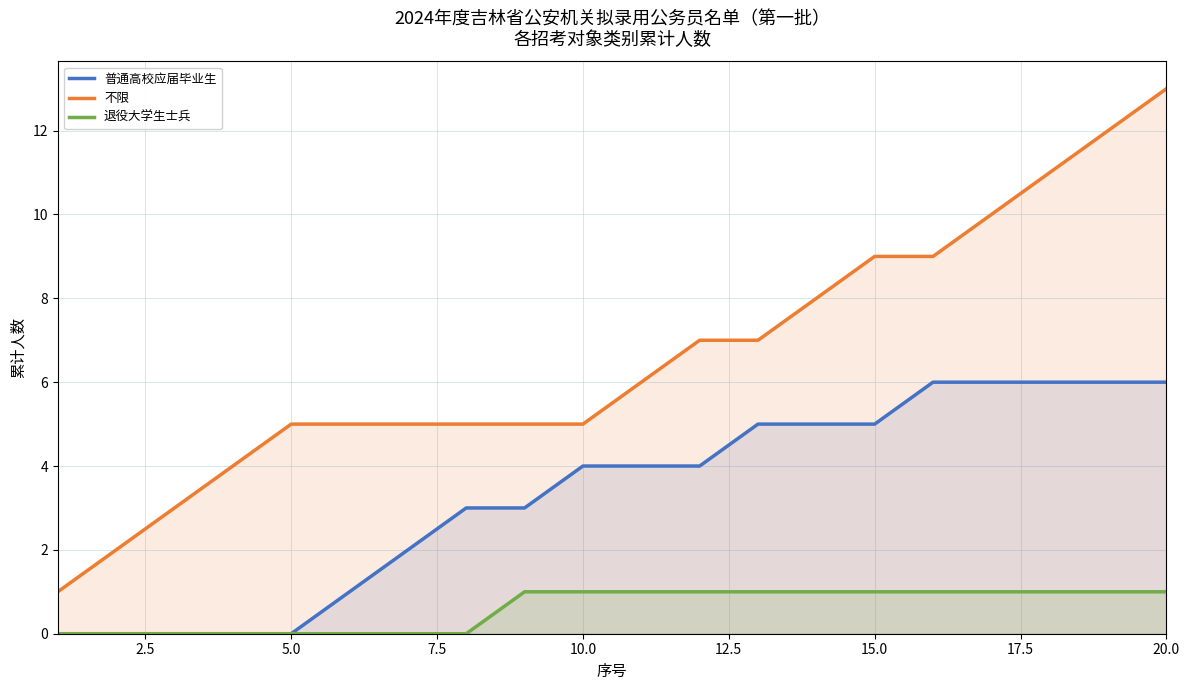

What are all the series names shown in the legend?

普通高校应届毕业生, 不限, 退役大学生士兵